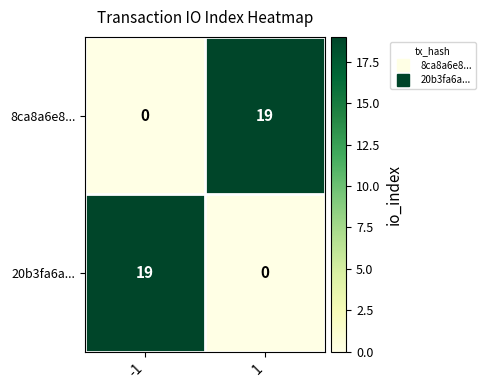

The value of 8ca8a6e8... at -1 is 0. True or false?

True